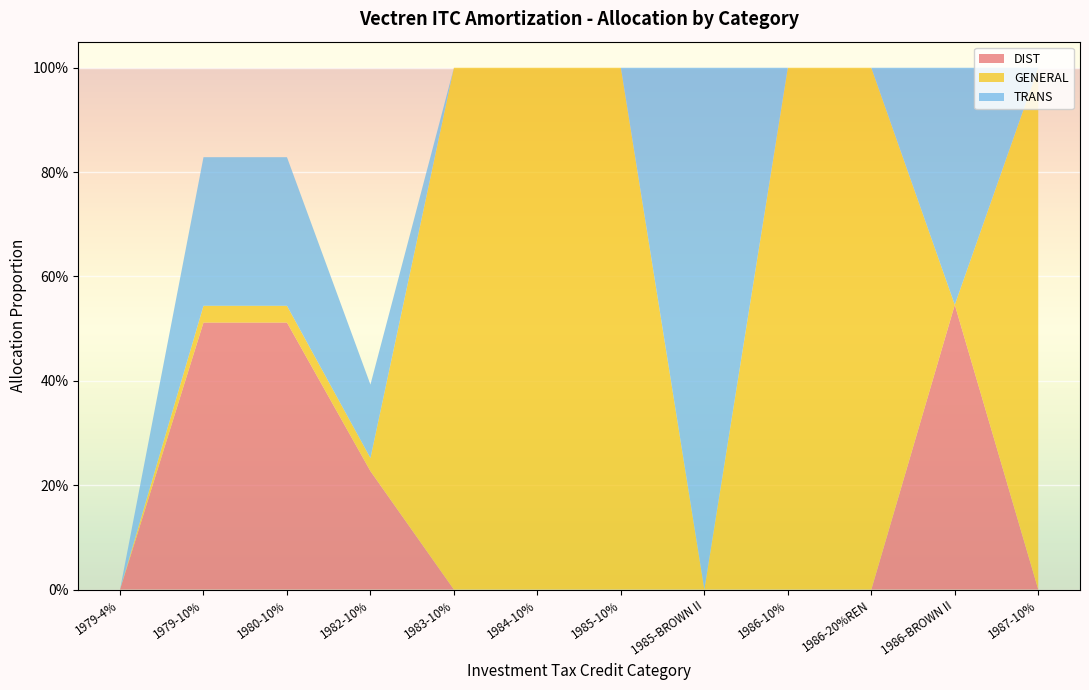

Reading left to right, what are all the values shown in this chart?

DIST: 0.0	0.5	0.5	0.2	0.0	0.0	0.0	0.0	0.0	0.0	0.5	0.0
GENERAL: 0.0	0.0	0.0	0.0	1.0	1.0	1.0	0.0	1.0	1.0	0.0	1.0
TRANS: 0.0	0.3	0.3	0.1	0.0	0.0	0.0	1.0	0.0	0.0	0.5	0.0